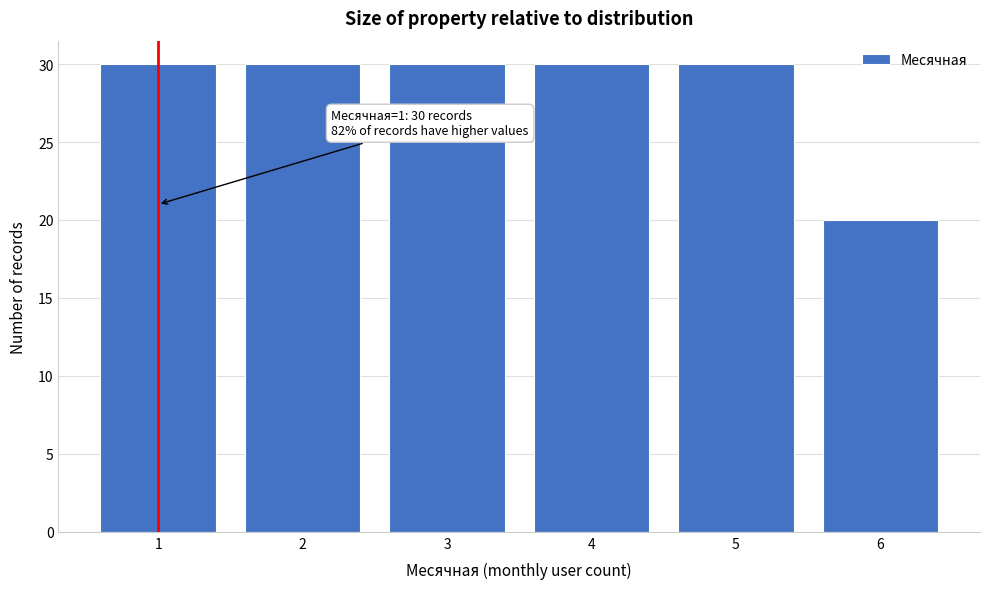

Reading left to right, extract all data points from this chart.

30	30	30	30	30	20